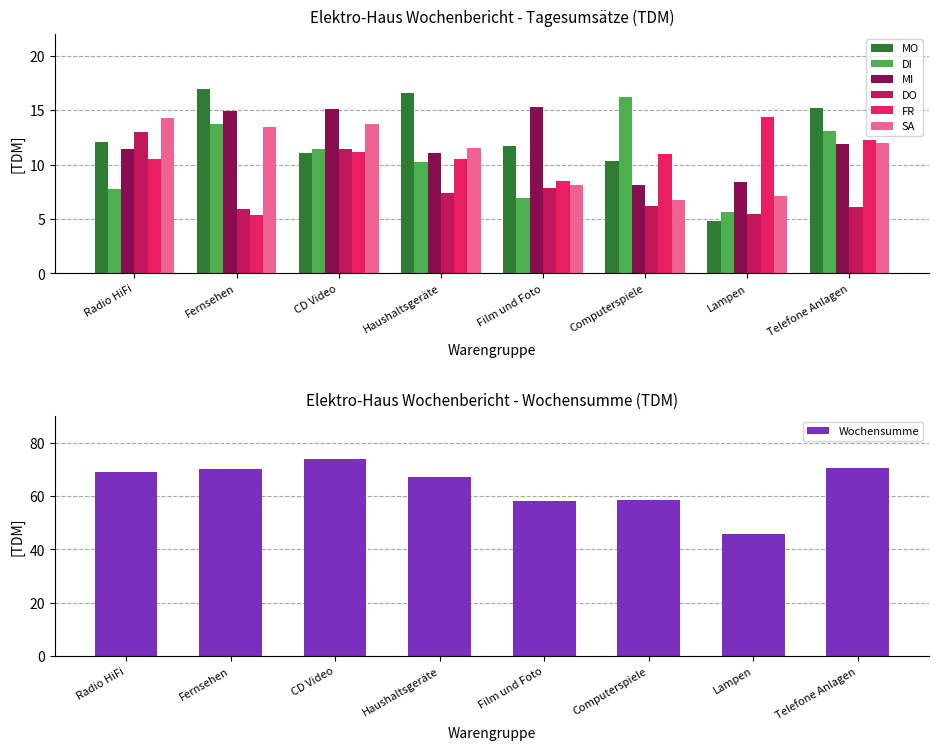

Which label corresponds to the largest value in the chart?

Fernsehen